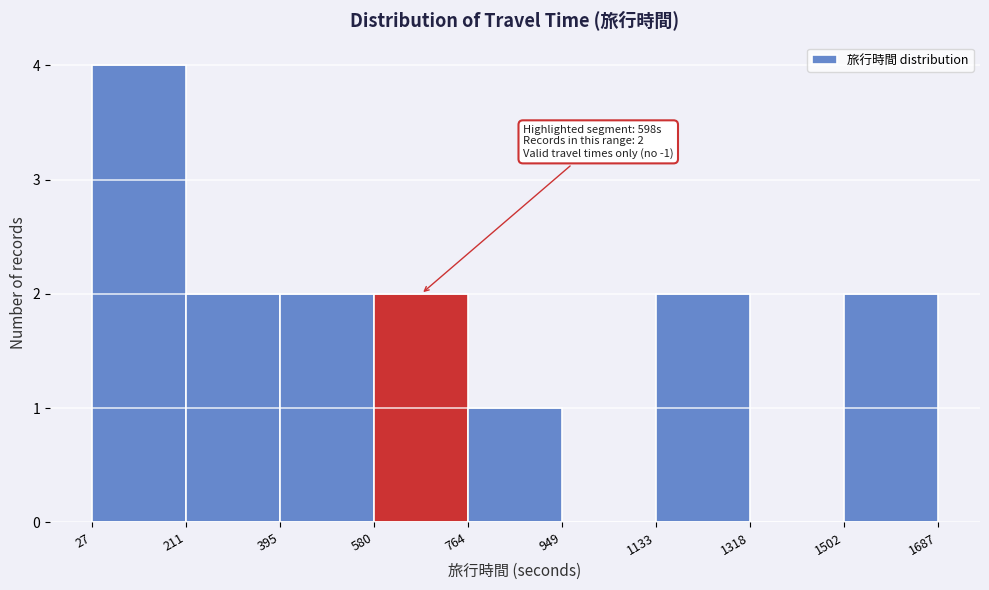

Over which range of the x-axis is the bar tallest?

27 to 211